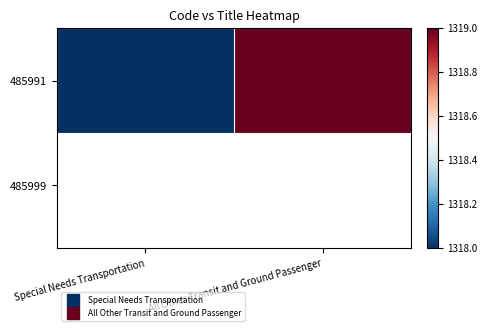

Reading left to right, transcribe all the data shown in this chart.

1318	1319